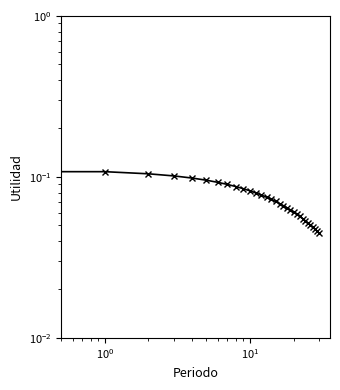

What is the label of the 21st point from the left?

20